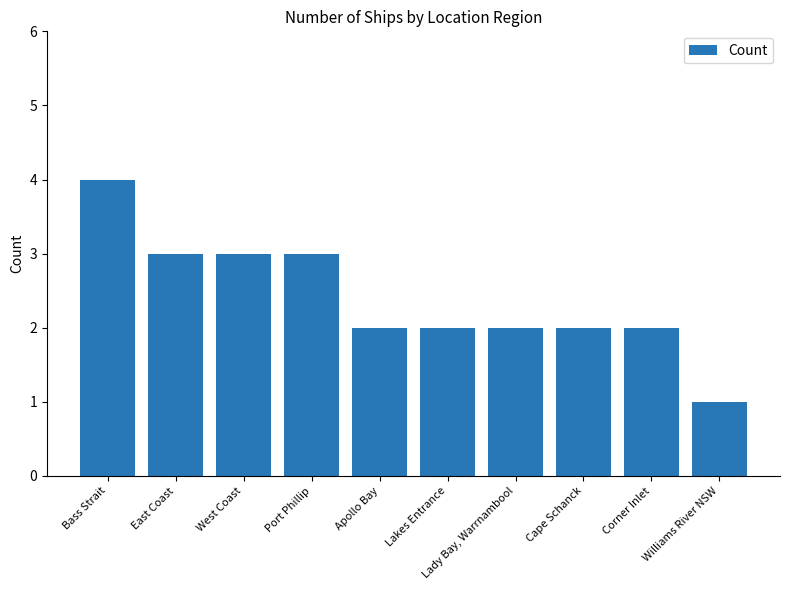

Where does the data first go above 2?

Bass Strait